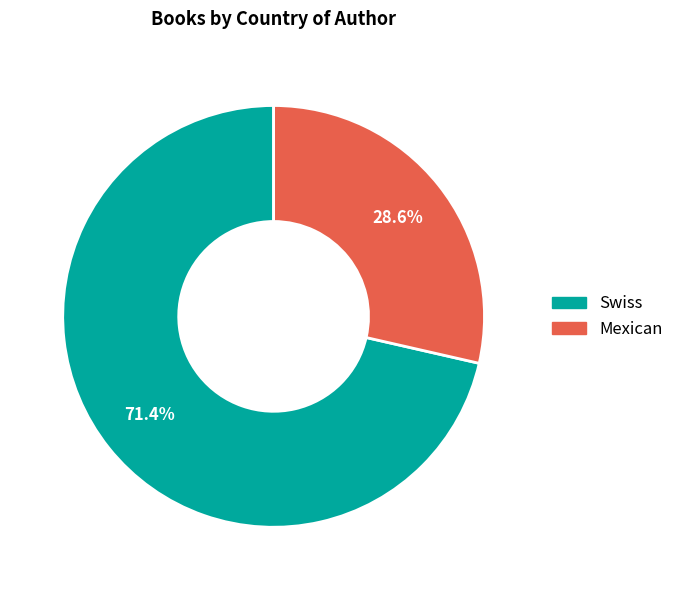

Is the sum of Swiss and Mexican greater than half?

Yes